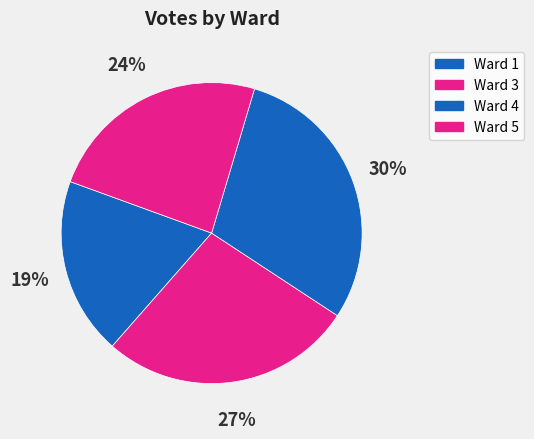

How many slices are in this pie chart?

4